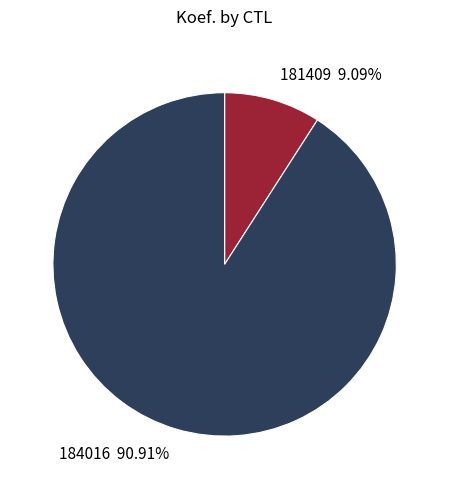

Is it true that 181409 is 9% of the pie?

True